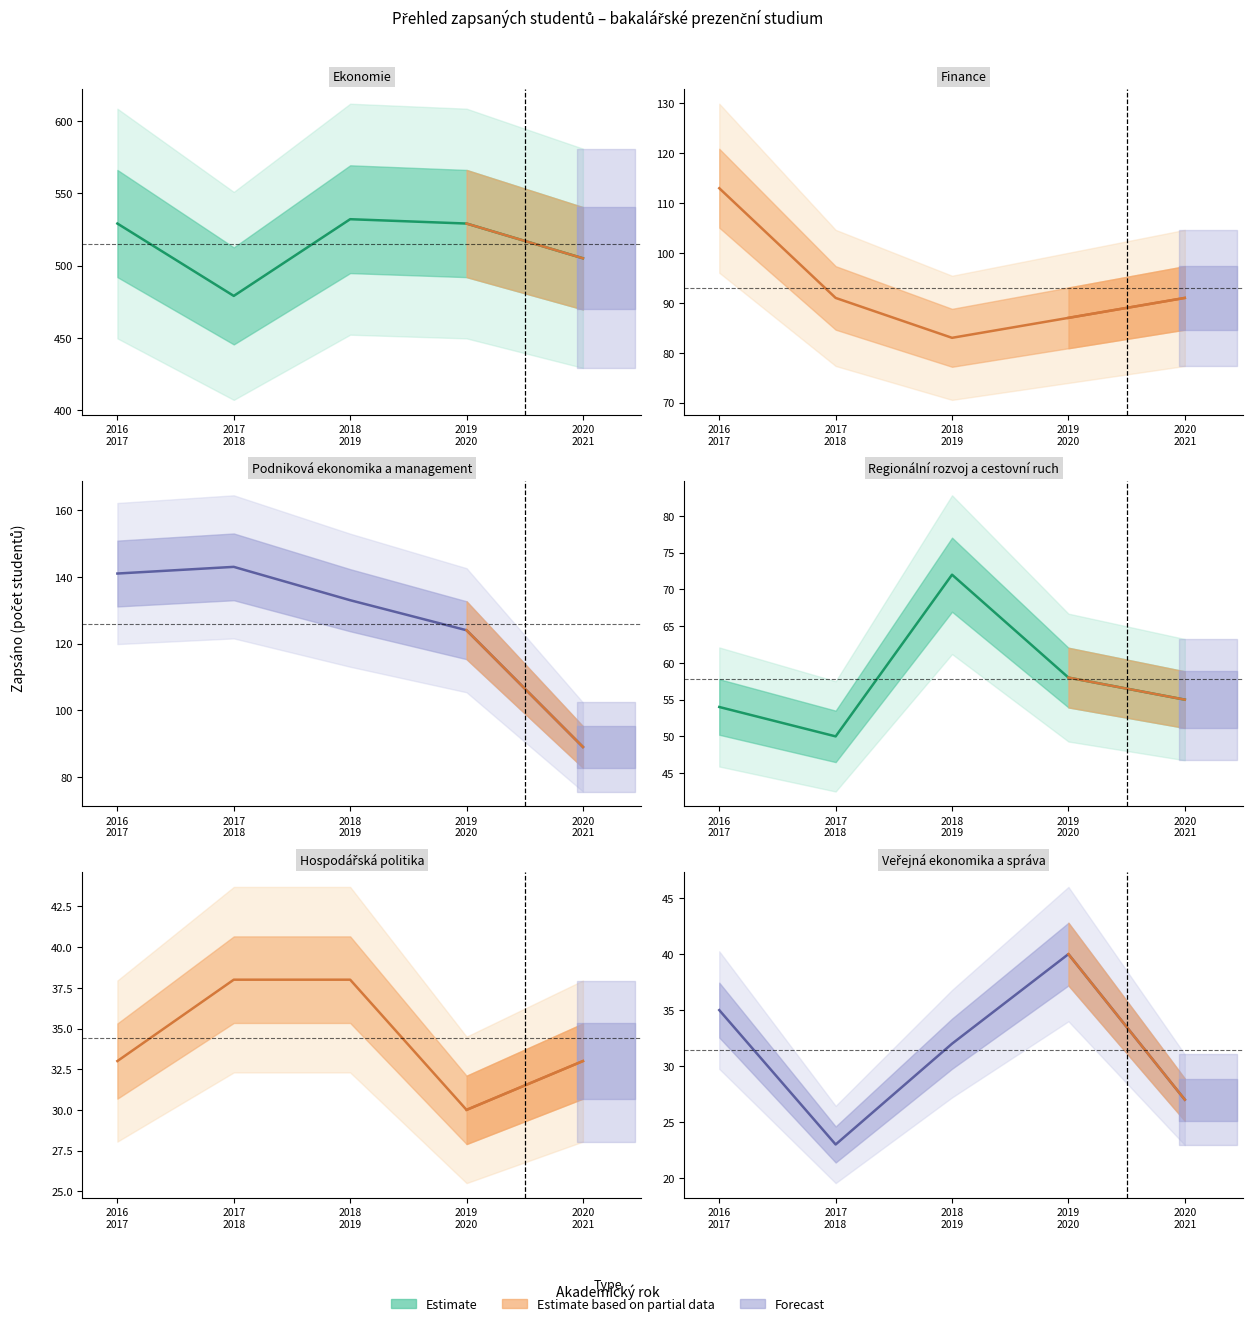

Which category has the lowest value across all series?

2017 2018